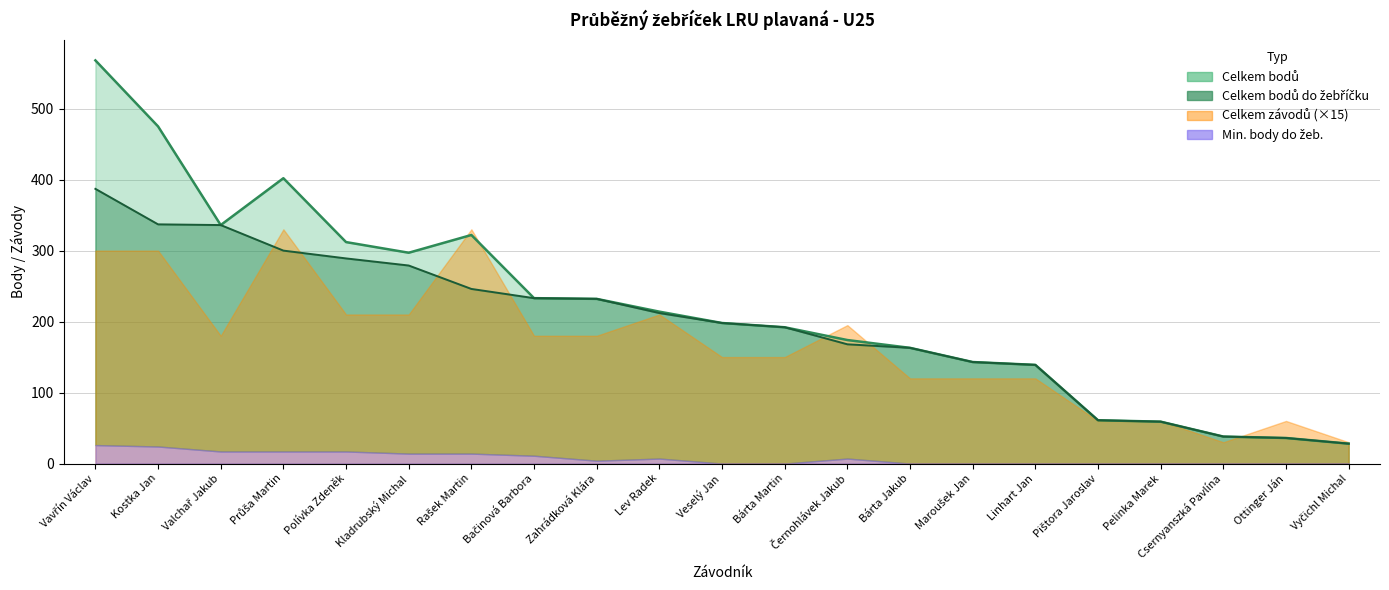

What is the minimum value for Celkem bodů do žebříčku?

28